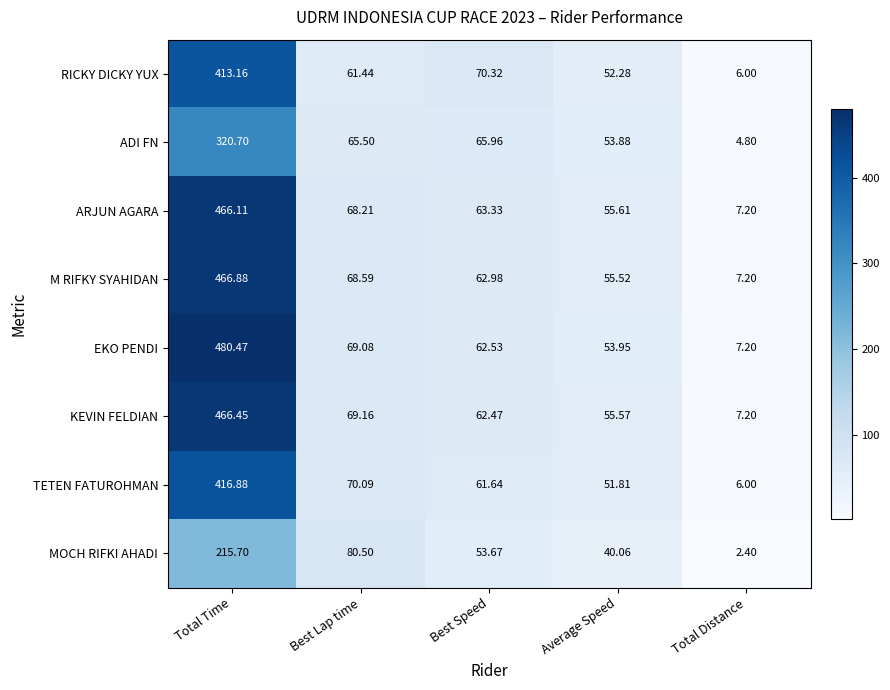

Rank the series at Best Lap time from highest to lowest value.

MOCH RIFKI AHADI, TETEN FATUROHMAN, KEVIN FELDIAN, EKO PENDI, M RIFKY SYAHIDAN, ARJUN AGARA, ADI FN, RICKY DICKY YUX